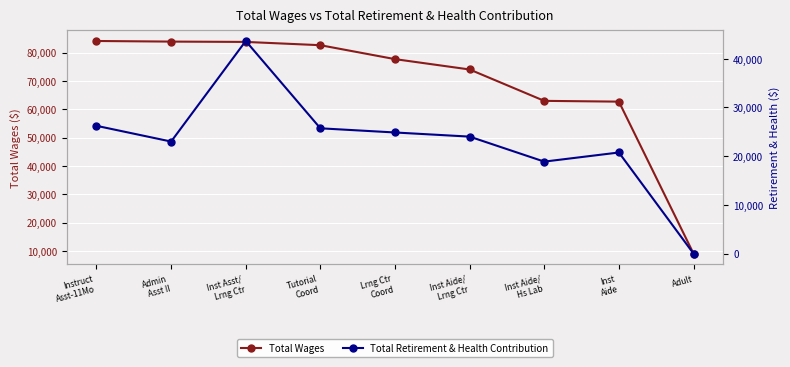

Which has a higher value, Admin
Asst II or Lrng Ctr
Coord?

Admin
Asst II